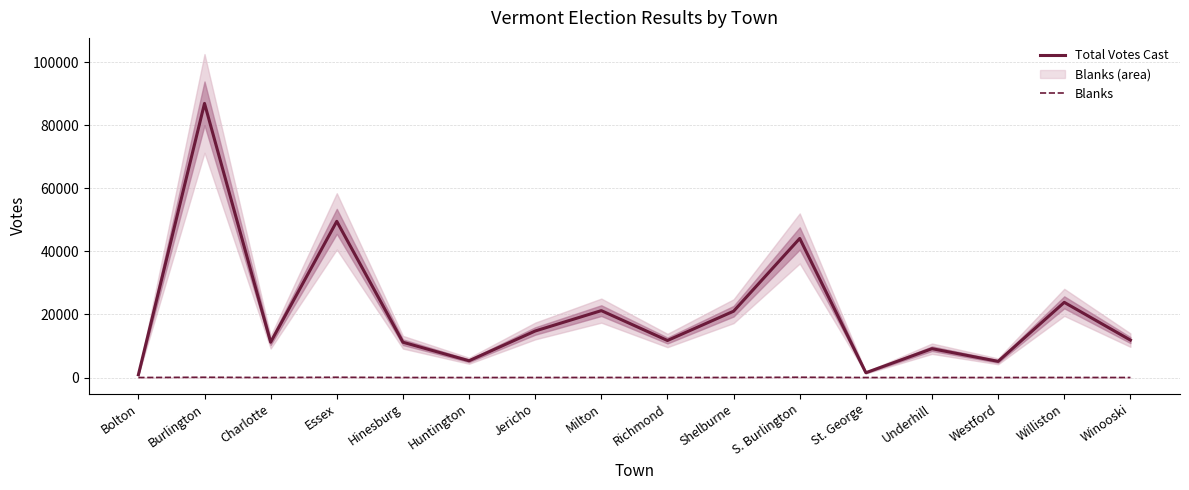

How many lines are shown in the chart?

2